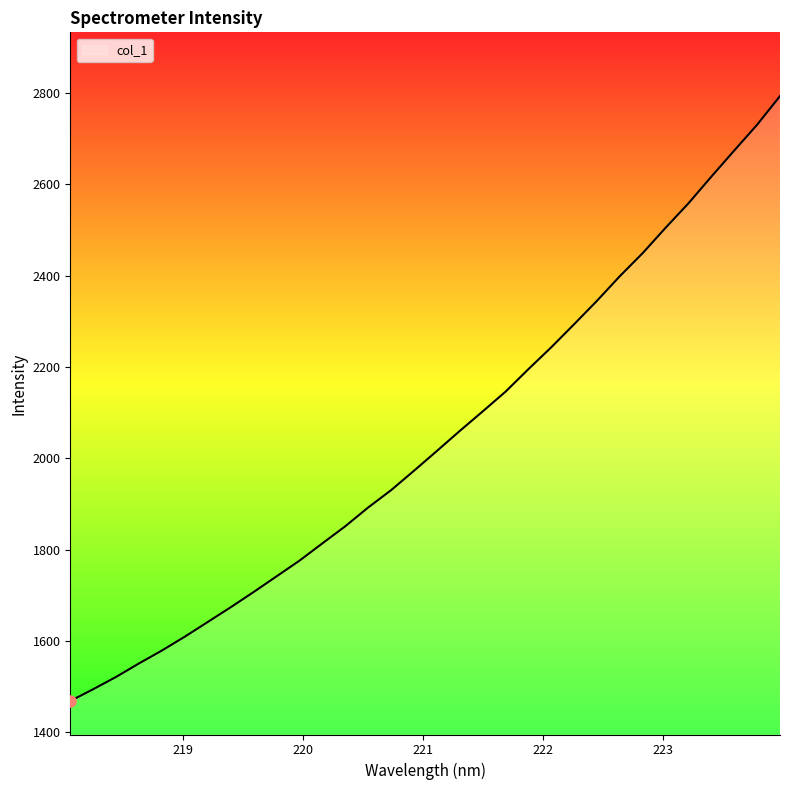

How many lines are shown in the chart?

1